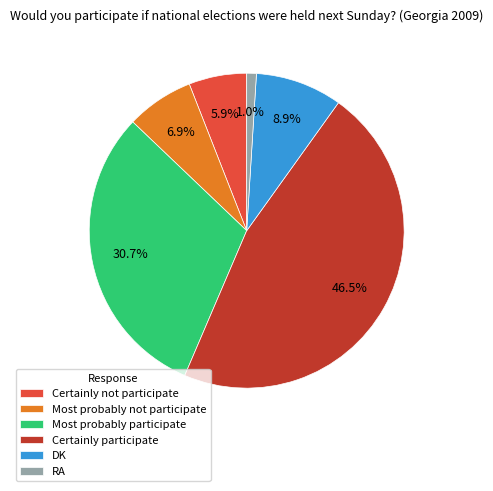

How many segments does this pie chart have?

6